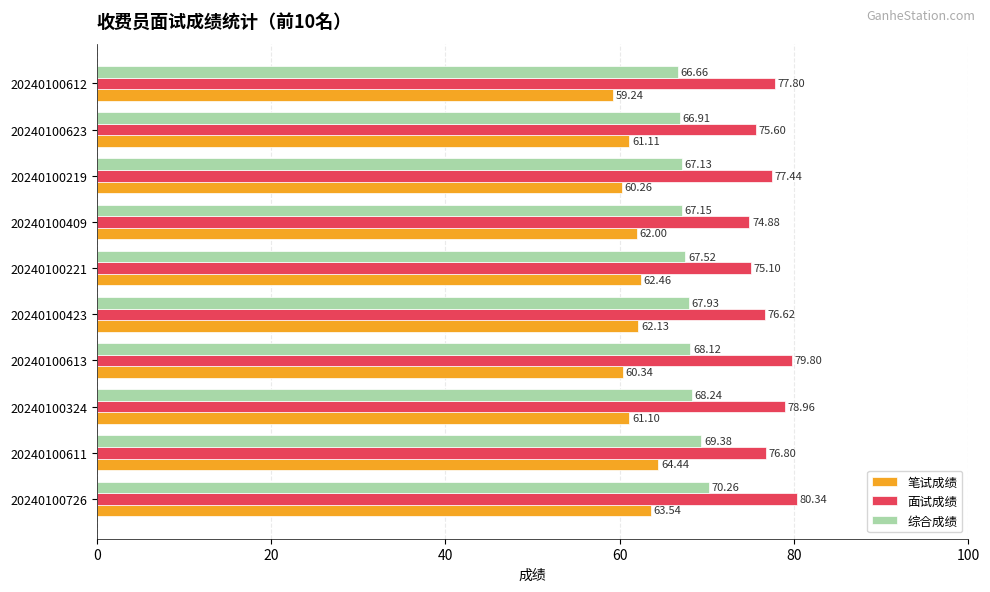

What is the total value across all series at 20240100623?

203.6